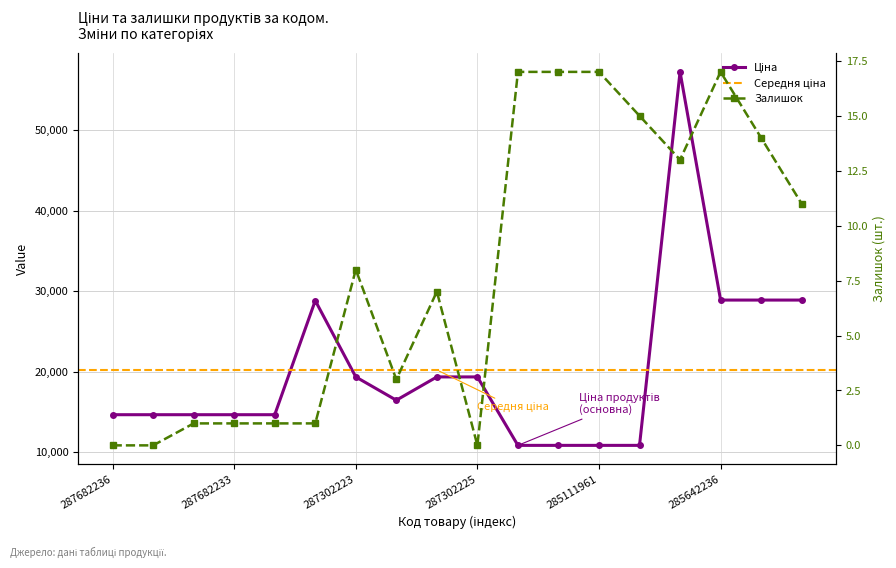

True or false: Ціна and Залишок intersect in this chart.

False